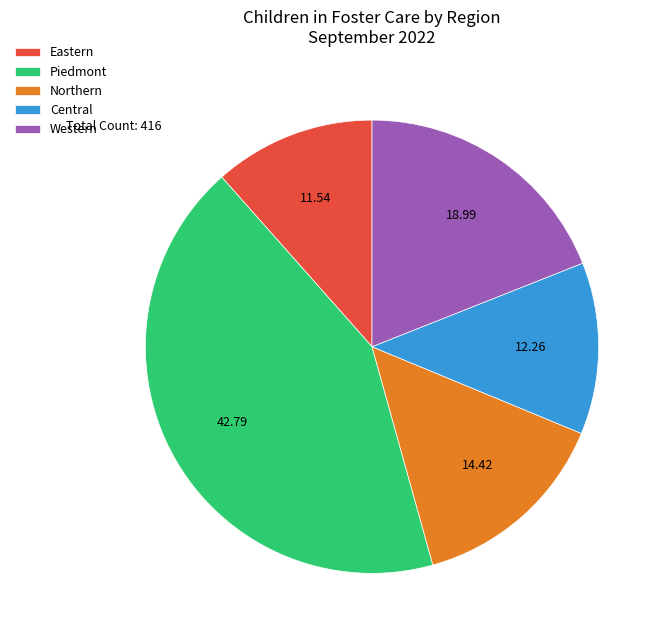

Between Western and Eastern, which is larger?

Western